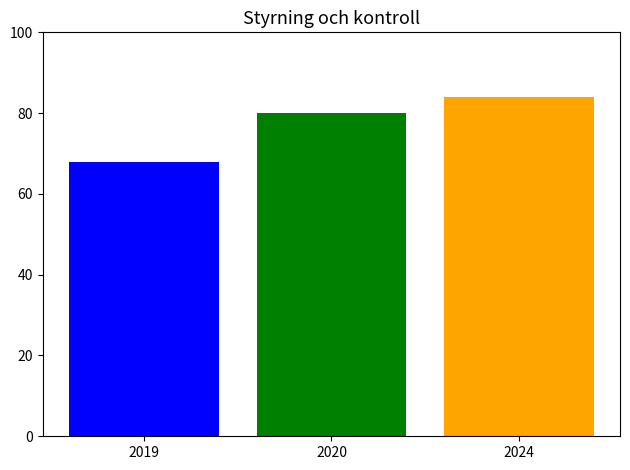

Rank the categories by value from highest to lowest.

2024, 2020, 2019